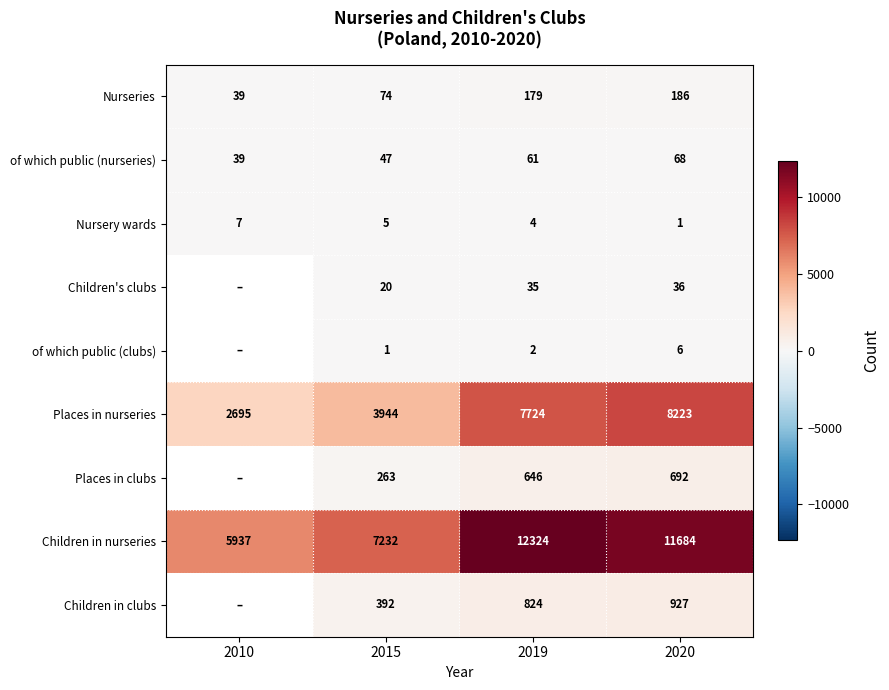

Where is of which public (nurseries) nearest to the value 53?

2015